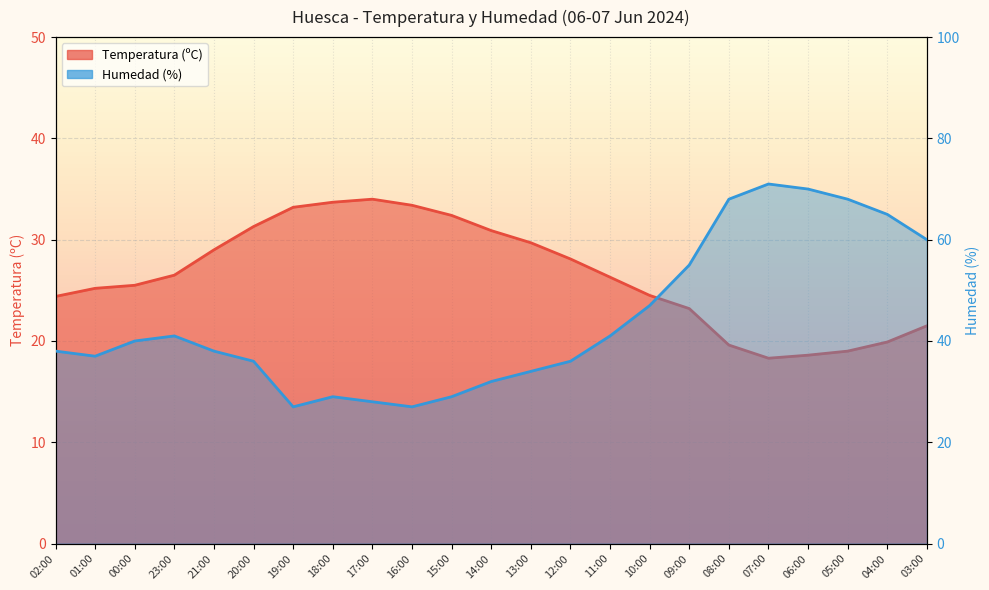

How many interior local valleys does the Temperatura (ºC) series have?

1